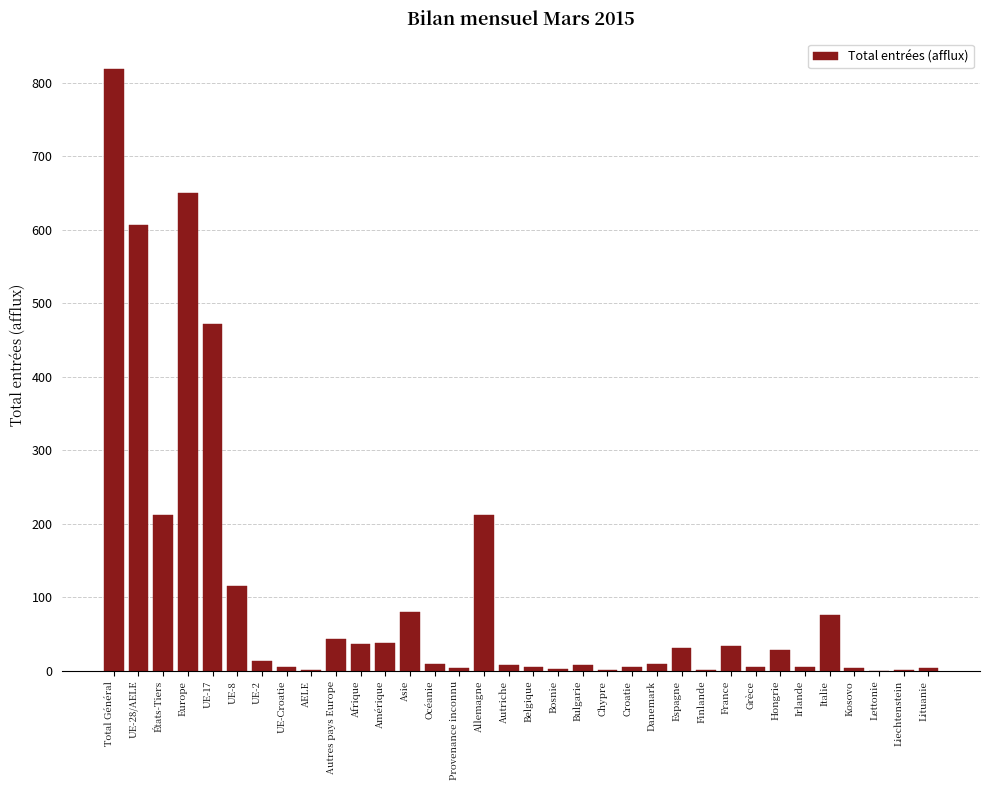

What is the greatest value displayed?

819